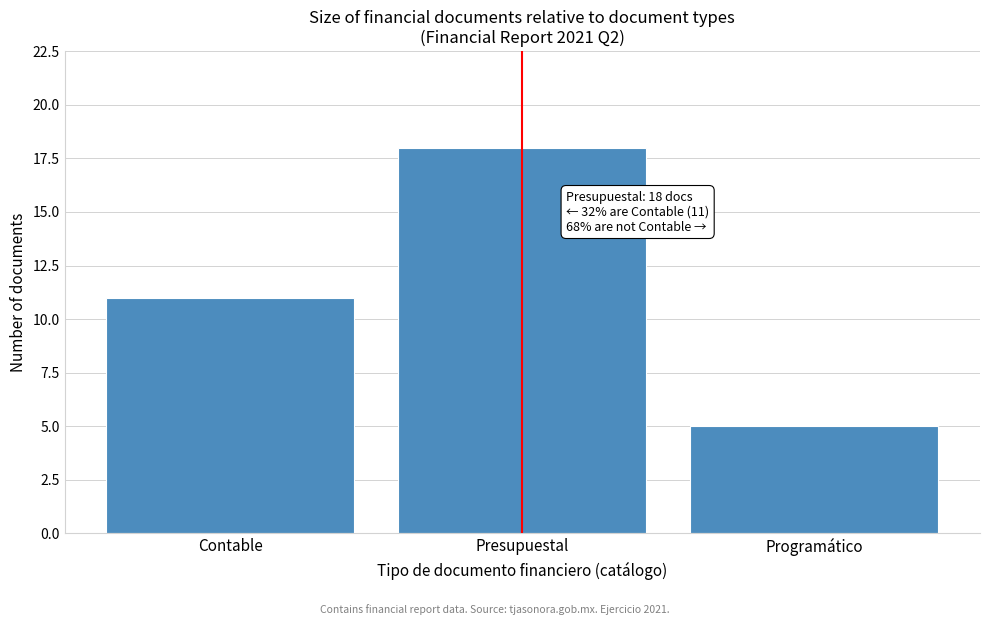

Reading right to left, transcribe all the data shown in this chart.

5	18	11